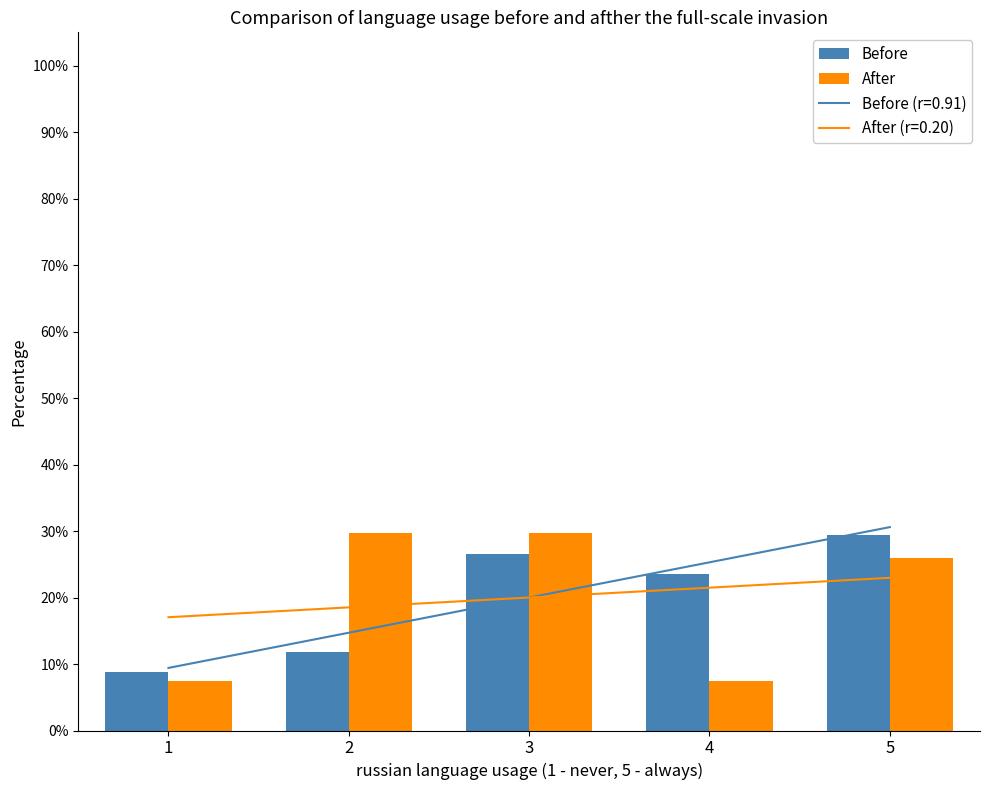

What is the value of the Before bar at the 5th from the left?

0.3